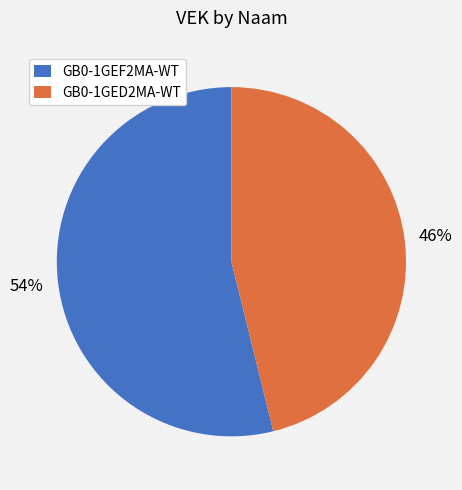

Combined, do GB0-1GEF2MA-WT and GB0-1GED2MA-WT account for over 50%?

Yes